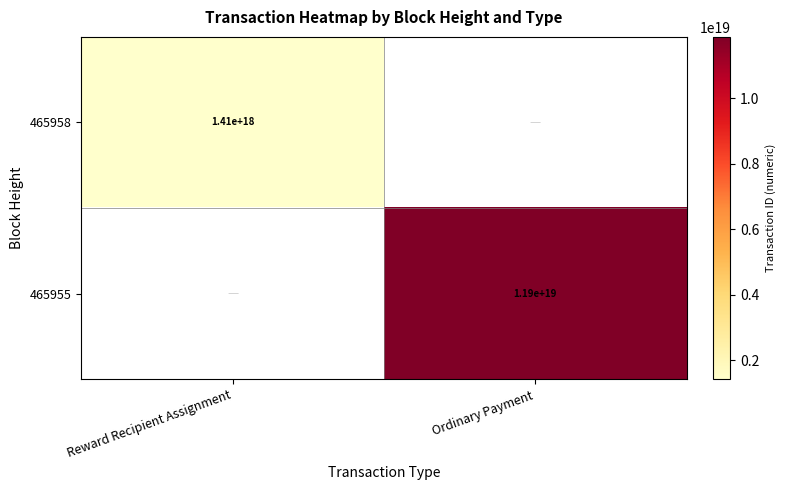

Is the value of 465955 at Ordinary Payment greater than the value of 465958 at Reward Recipient Assignment?

Yes